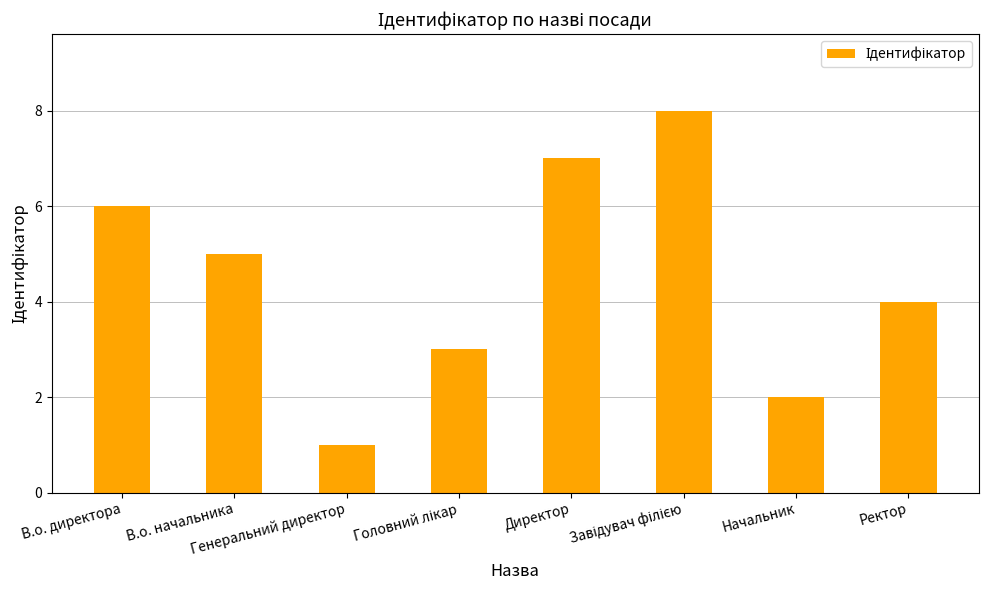

What position from the right is В.о. начальника?

7